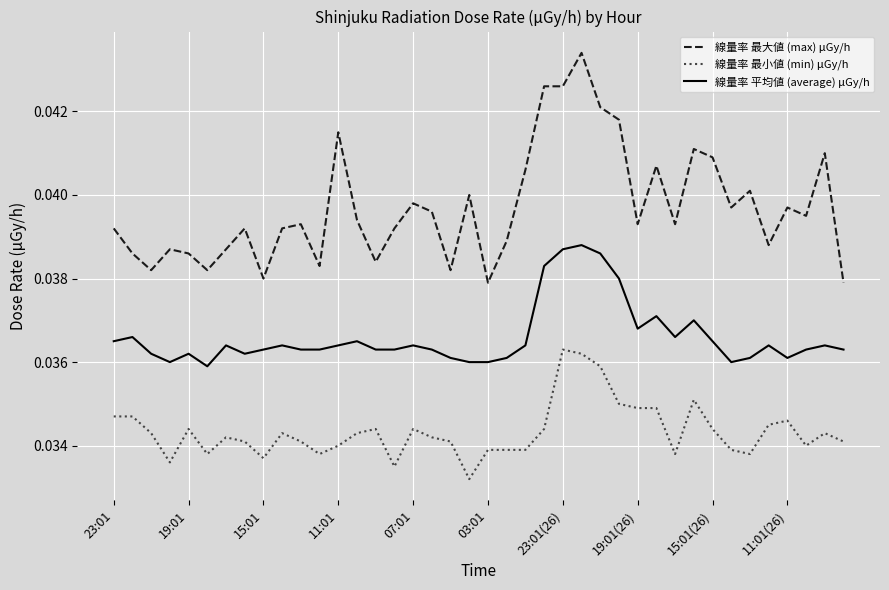

True or false: 線量率 平均値 (average) μGy/h and 線量率 最小値 (min) μGy/h cross at least once.

False